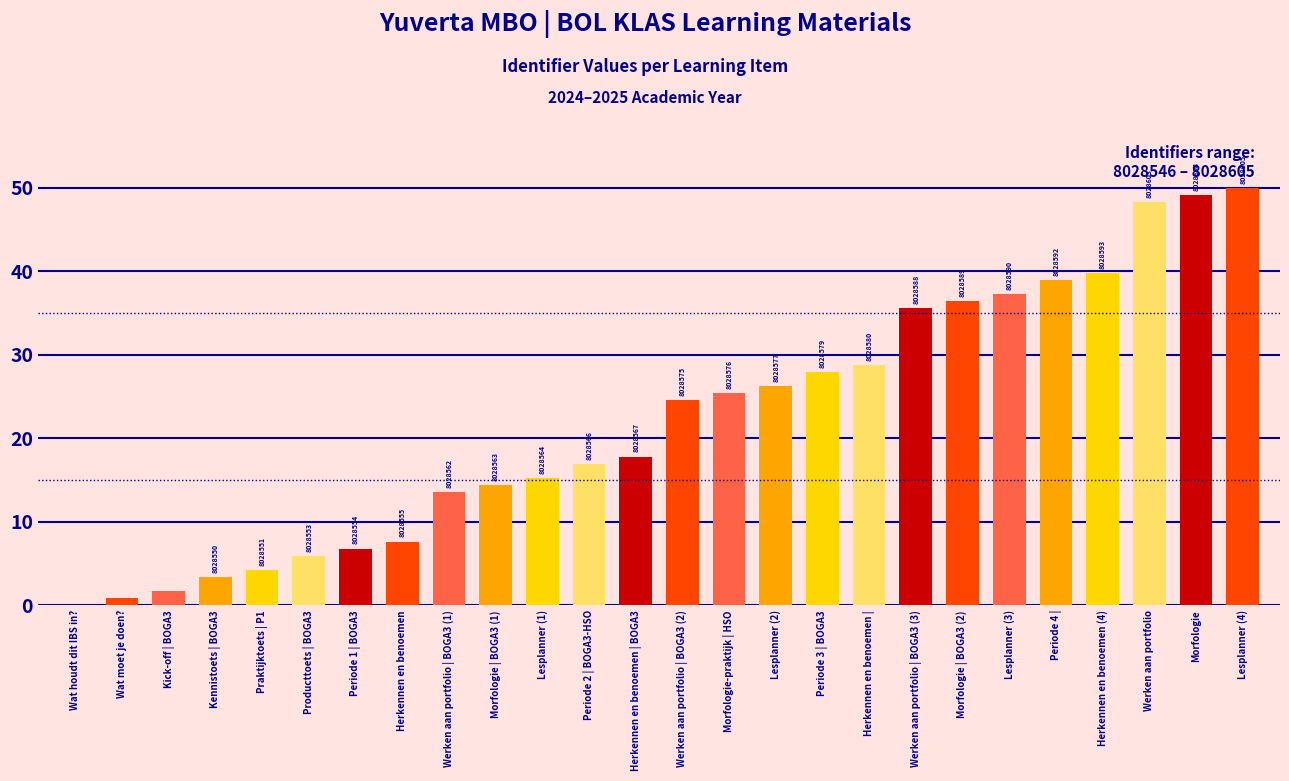

Which category has the highest value across all series?

Lesplanner (4)